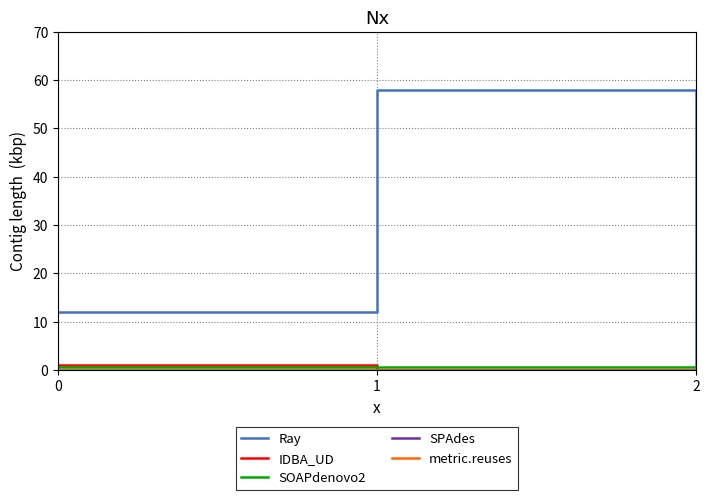

Is this an area chart (filled region under the line)?

No